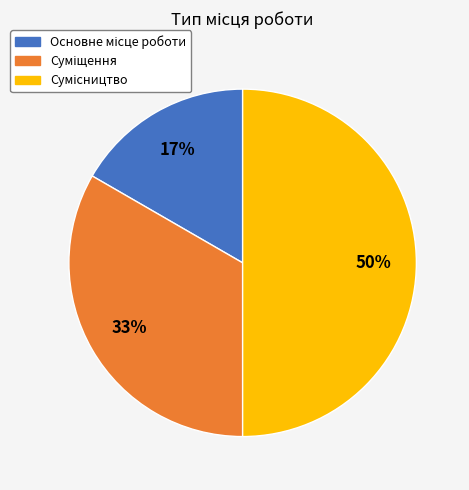

To the nearest percent, what is the average slice percentage?

33%